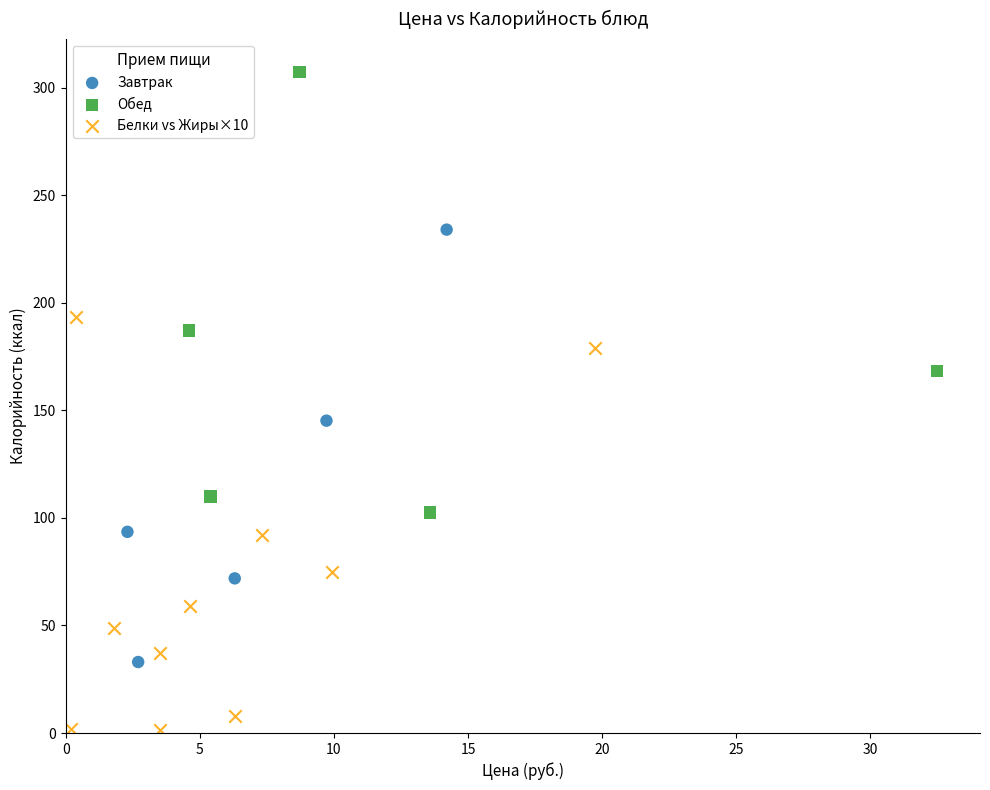

Which series contains the highest Y value?

Обед